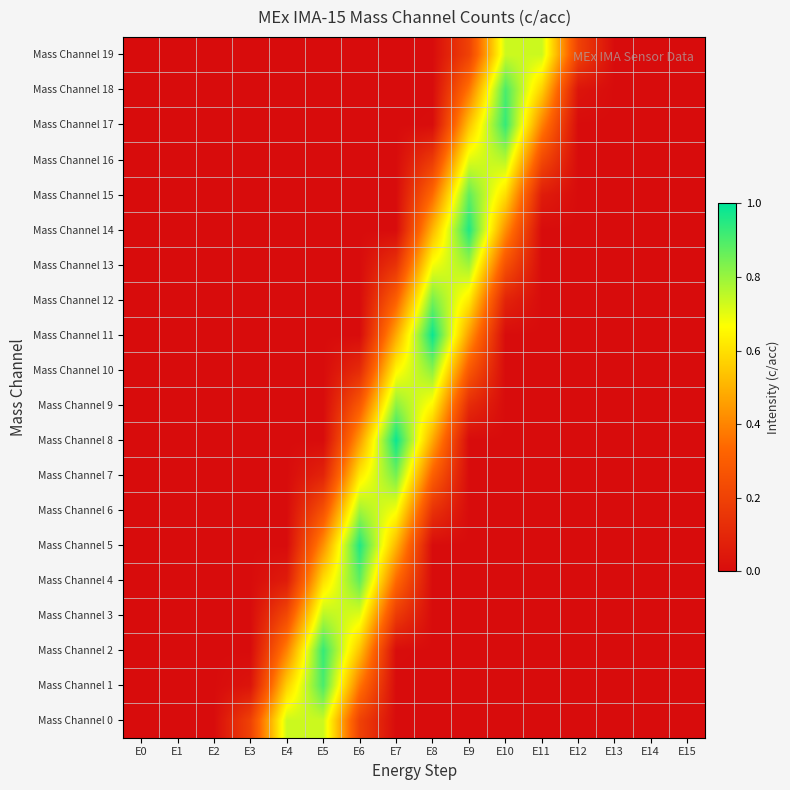

At which category does the chart reach its minimum across all series?

E0